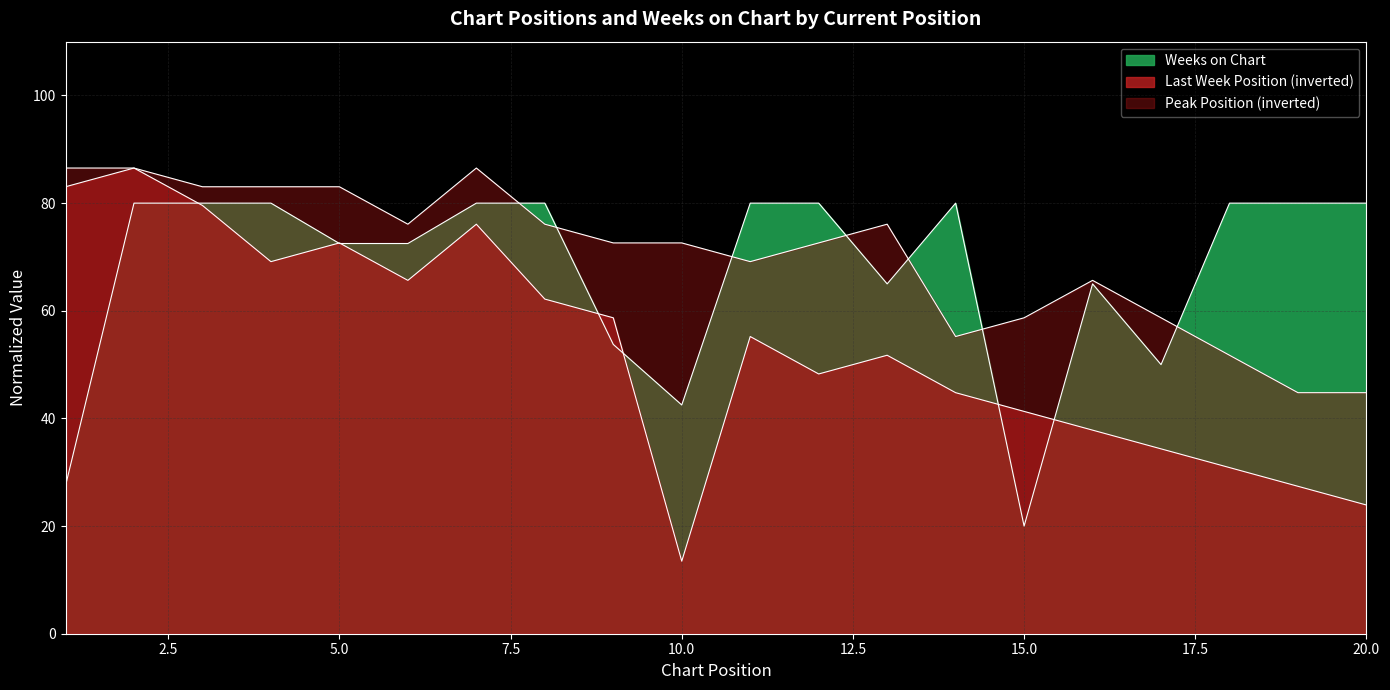

Which category has the highest value in the Peak Position series?

1